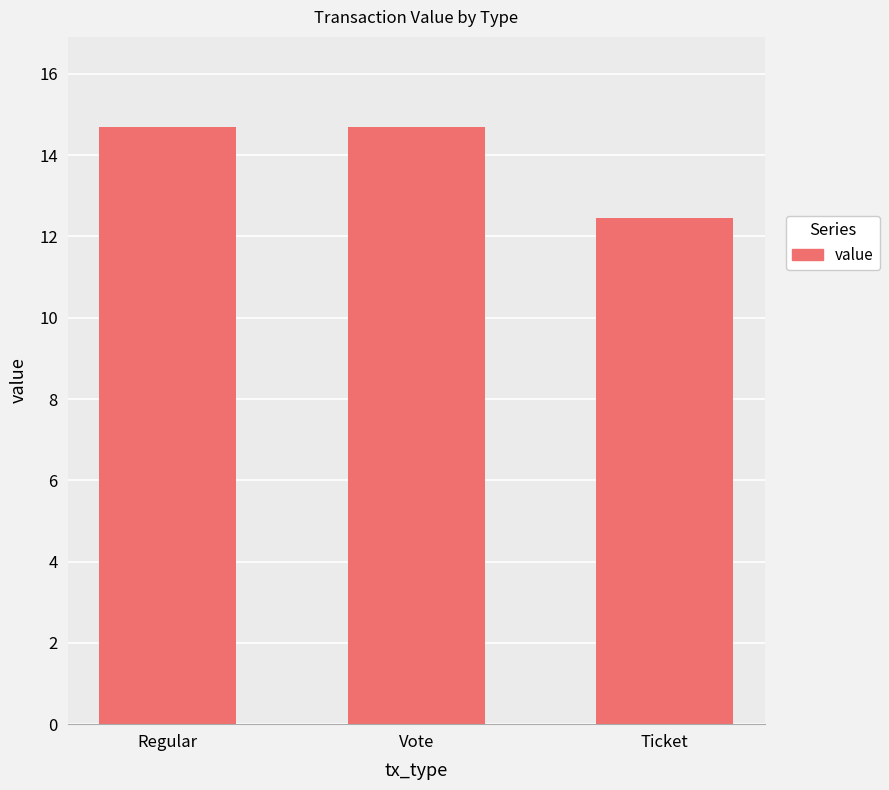

Reading left to right, extract all data points from this chart.

14.7	14.7	12.4